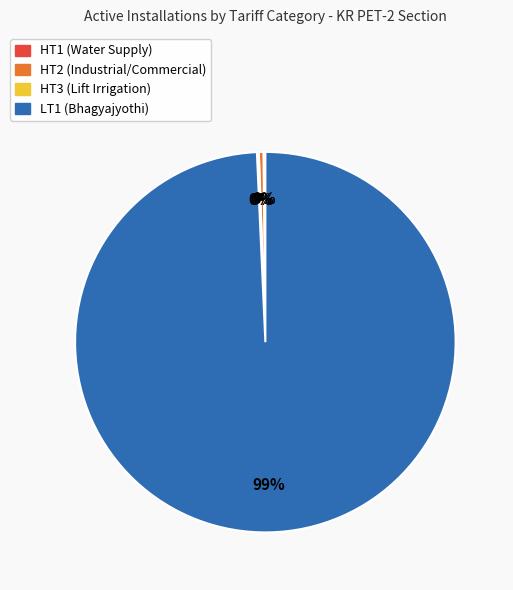

True or false: LT1 (Bhagyajyothi) accounts for 99% of the total.

True